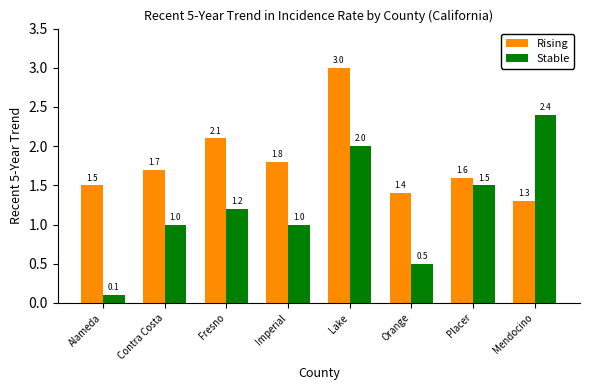

What is the sum of all Rising values?

14.4